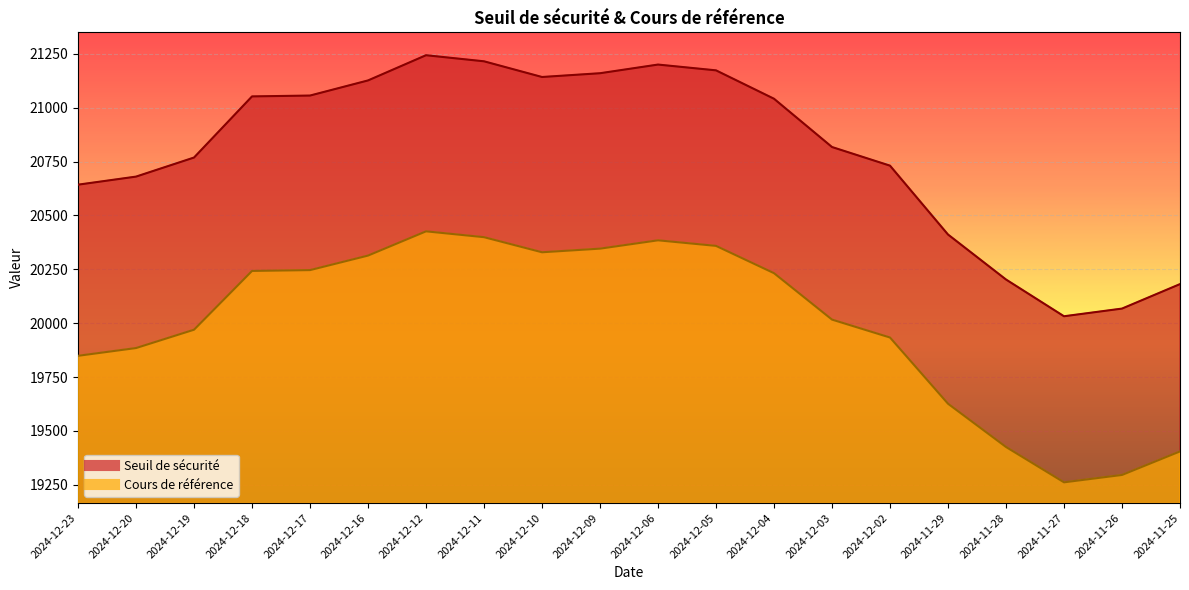

Reading left to right, list all the values displayed in this chart.

Seuil de sécurité: 20642.7	20680.1	20768.7	21052.3	21056.2	21126.4	21243.3	21215.1	21142.3	21159.8	21200.0	21173.2	21041.4	20817.4	20731.0	20411.5	20202.8	20032.2	20067.8	20181.4
Cours de référence: 19848.8	19884.8	19969.9	20242.6	20246.4	20313.8	20426.3	20399.2	20329.2	20346.0	20384.6	20358.8	20232.1	20016.8	19933.6	19626.5	19425.7	19261.8	19296.0	19405.2